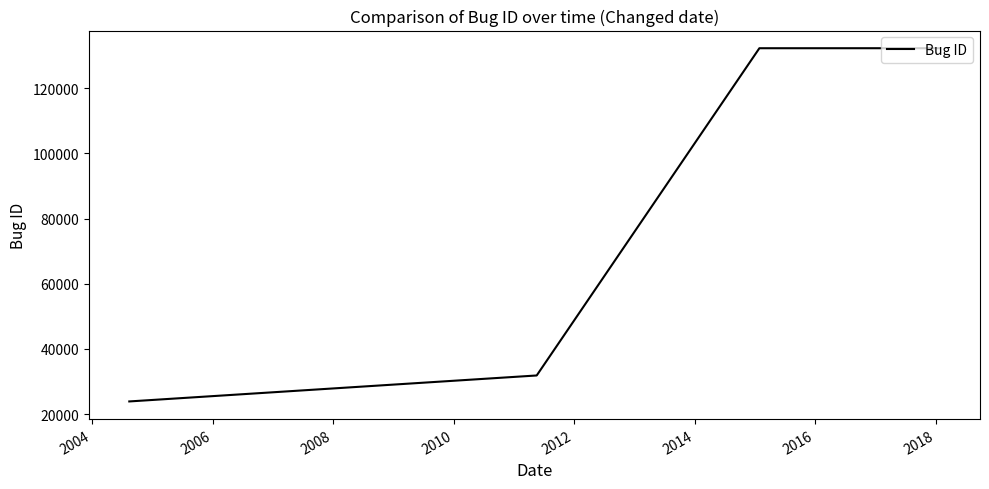

What is the greatest value displayed?

132242